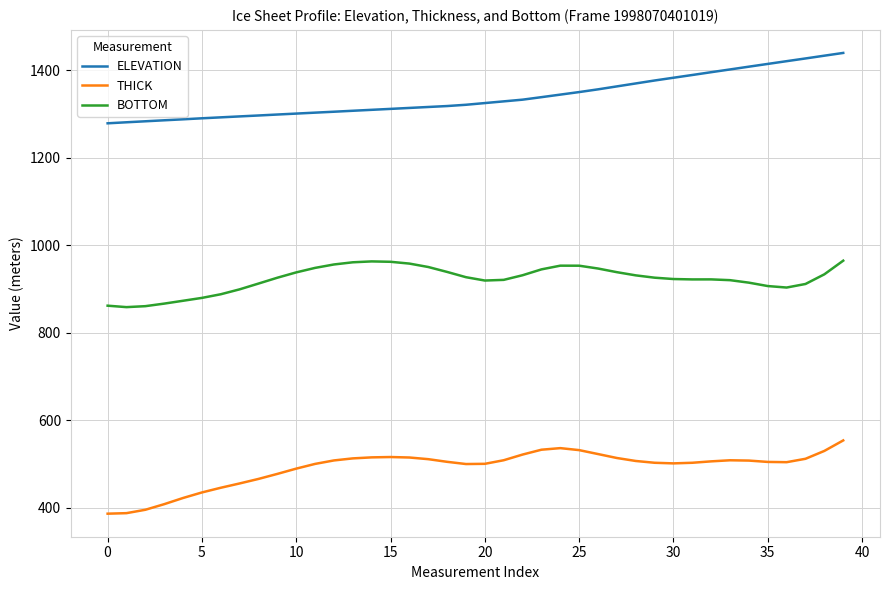

Rank the series by their average value, from highest to lowest.

ELEVATION, BOTTOM, THICK